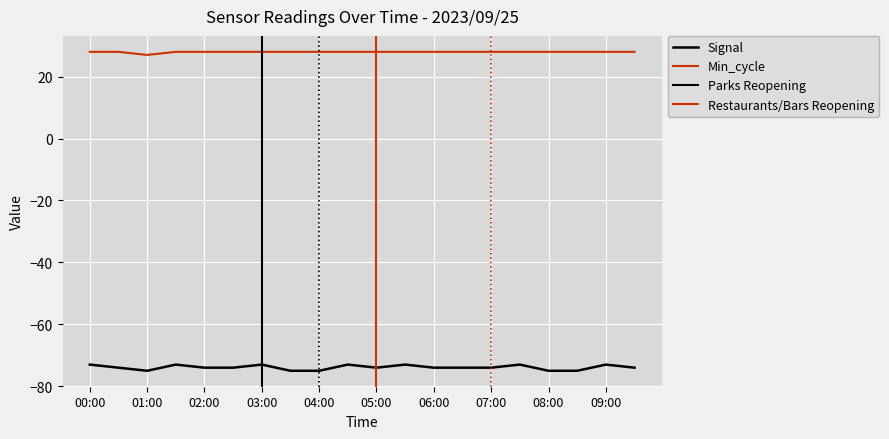

True or false: Min_cycle has a value of 28 at 08:00.

True